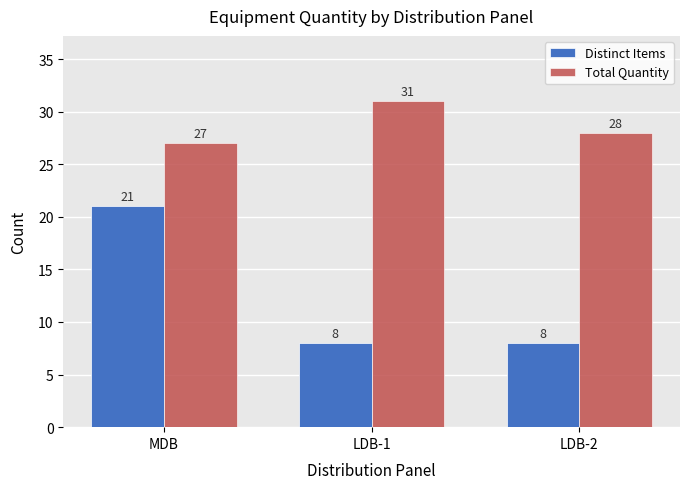

The value of Distinct Items at MDB is 33. True or false?

False